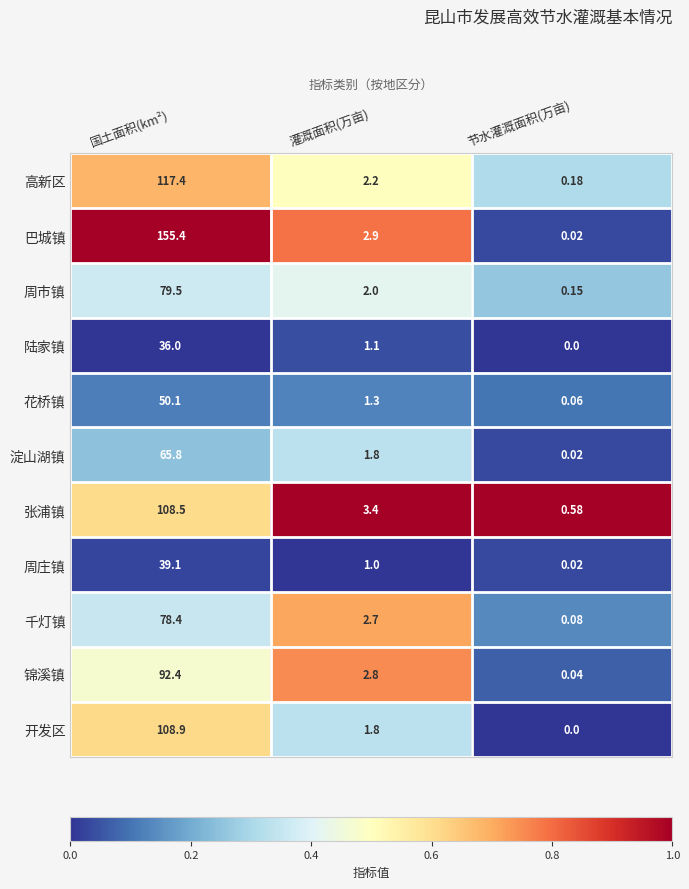

Is the value of 花桥镇 at 国土面积(km²) greater than the value of 周市镇 at 国土面积(km²)?

No